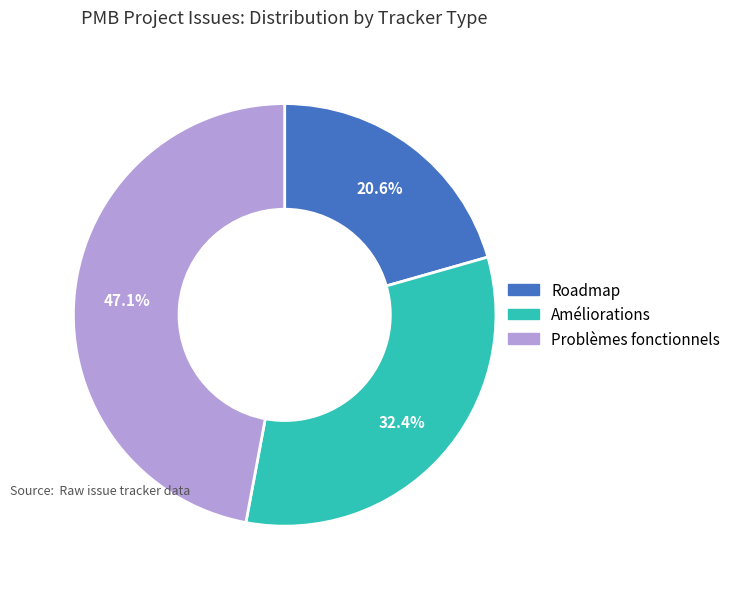

What percentage is NOT represented by Roadmap?

79.4%